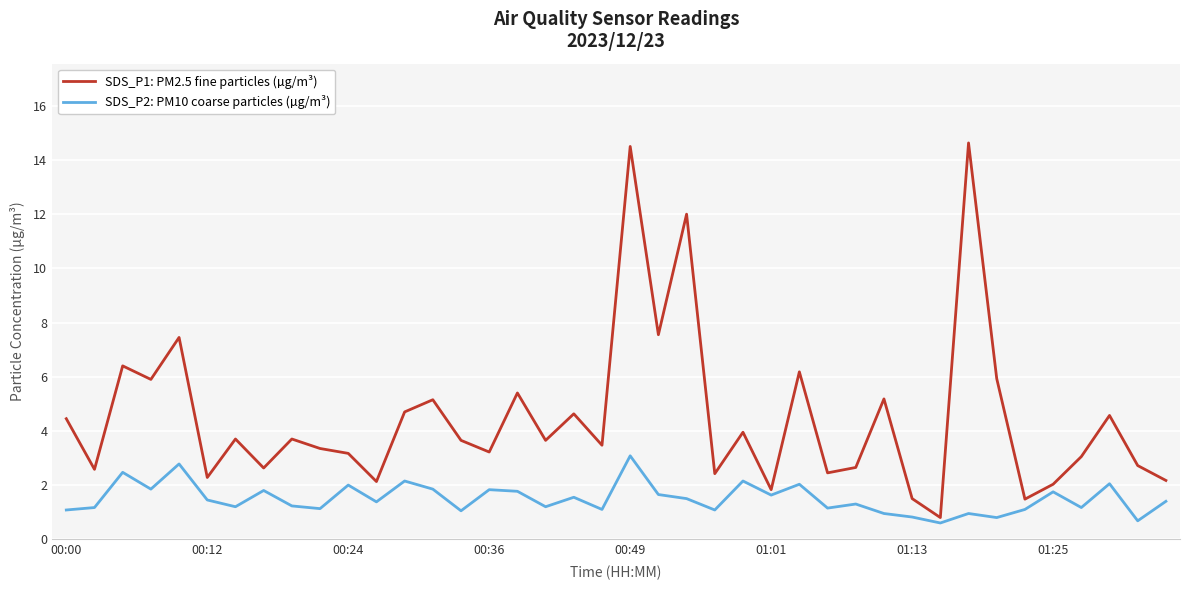

Which series has the largest range (max minus min)?

SDS_P1: PM2.5 fine particles (µg/m³)